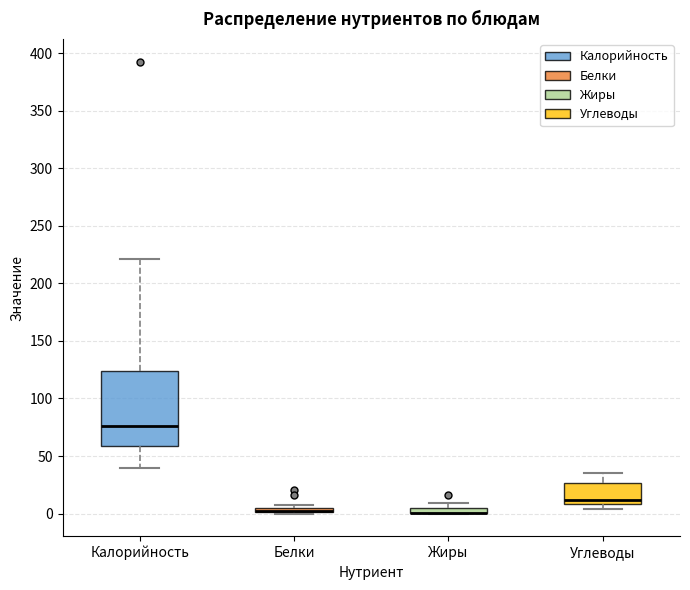

Comparing the boxes themselves (not the whiskers), which one is the tallest?

Калорийность